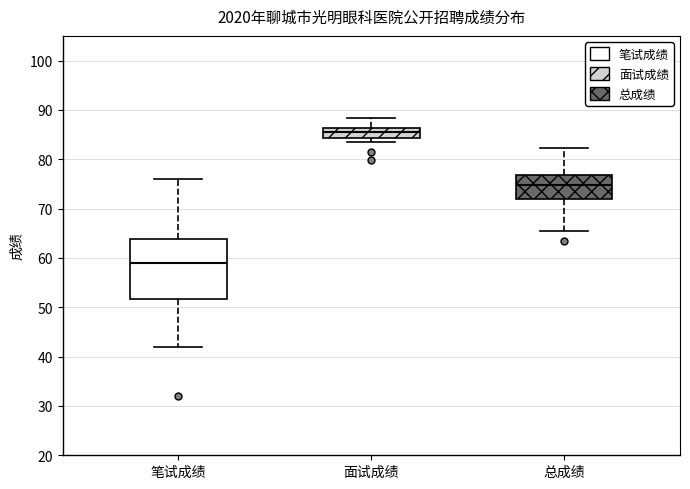

Which box has the highest median line?

面试成绩